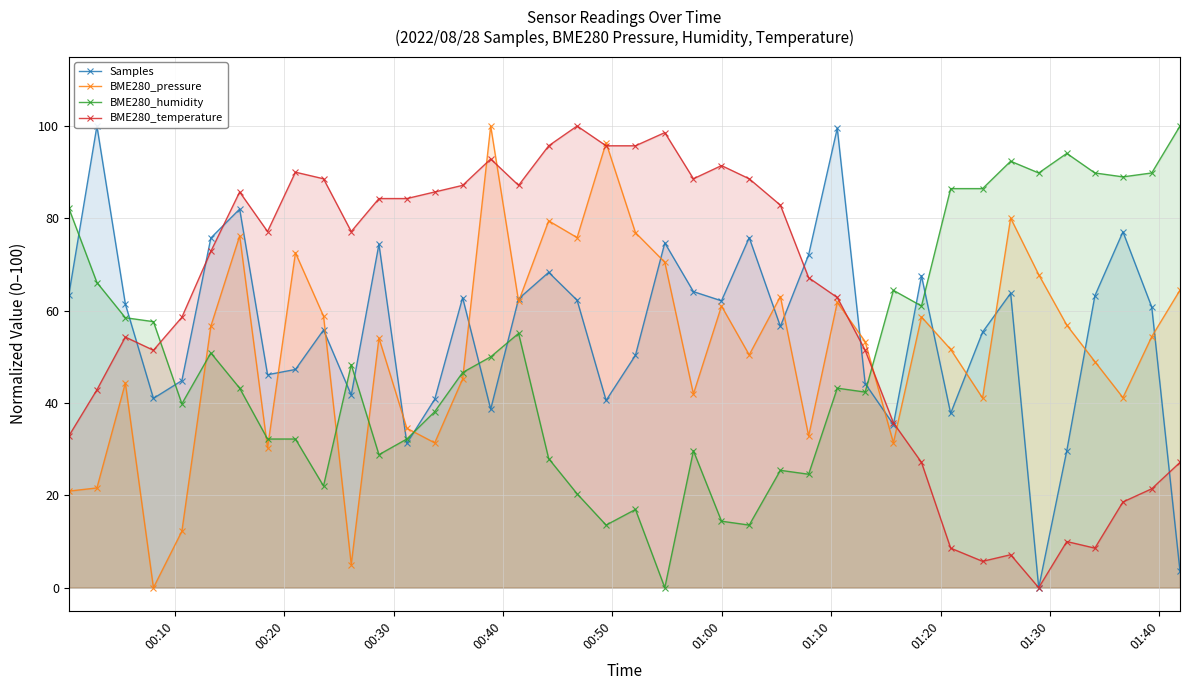

How many data points in Samples are above 61?

20